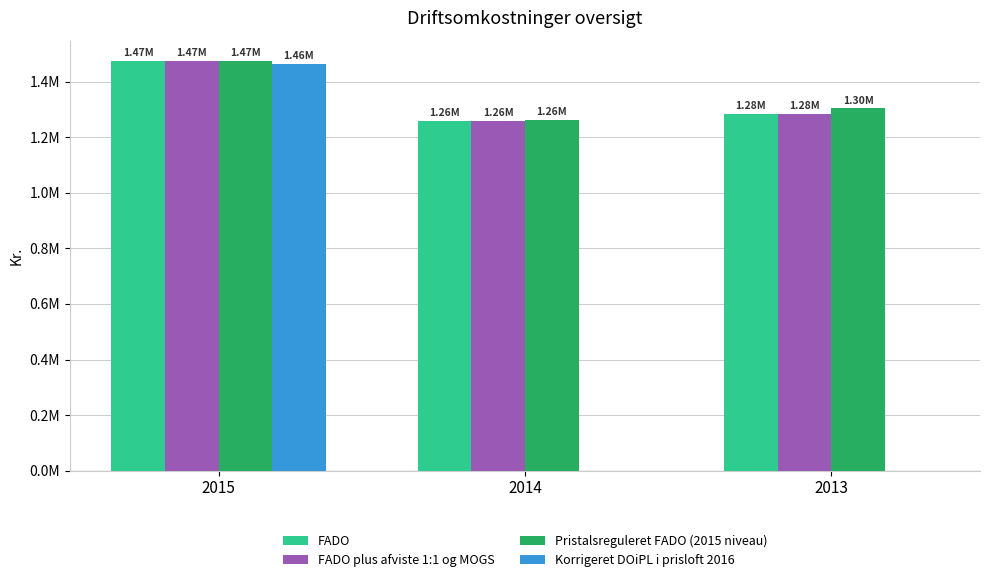

What is the difference between the Pristalsreguleret FADO (2015 niveau) values at 2013 and 2015?

169922.9